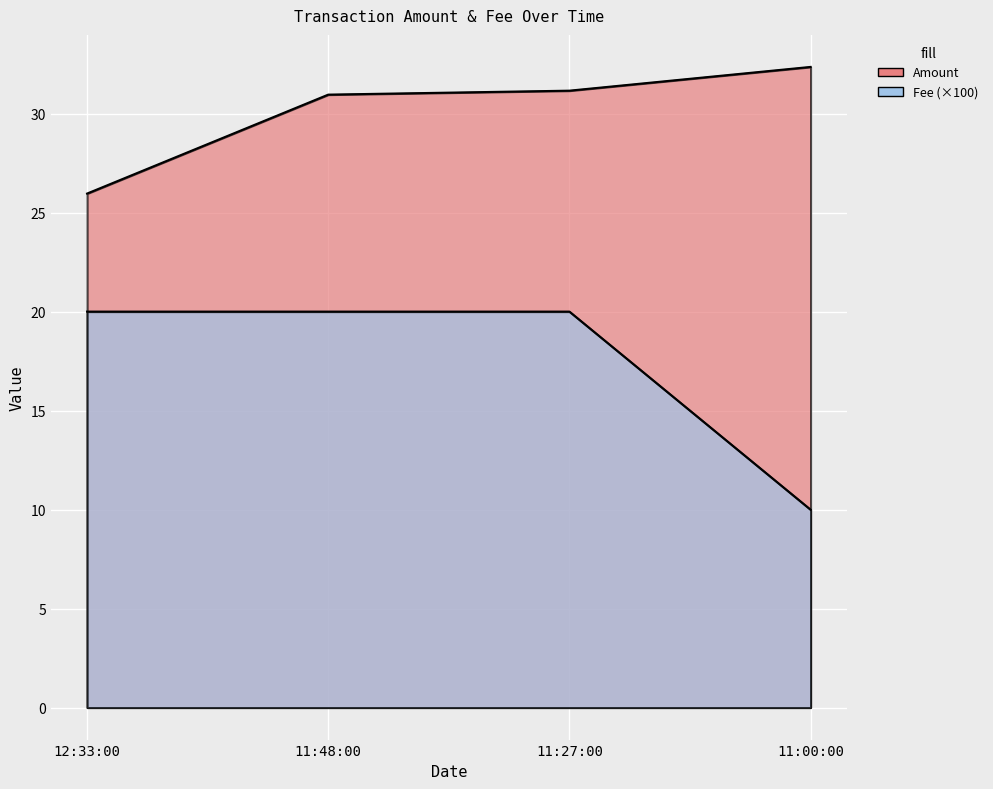

At how many categories does at least one series exceed 13?

4